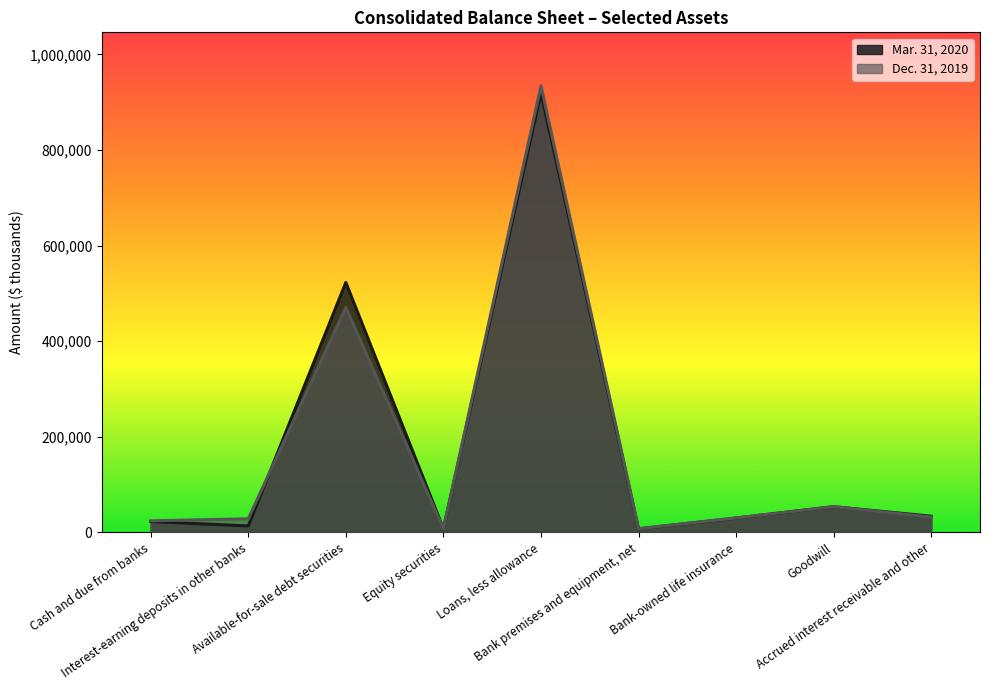

Which series has the largest range (max minus min)?

Dec. 31, 2019